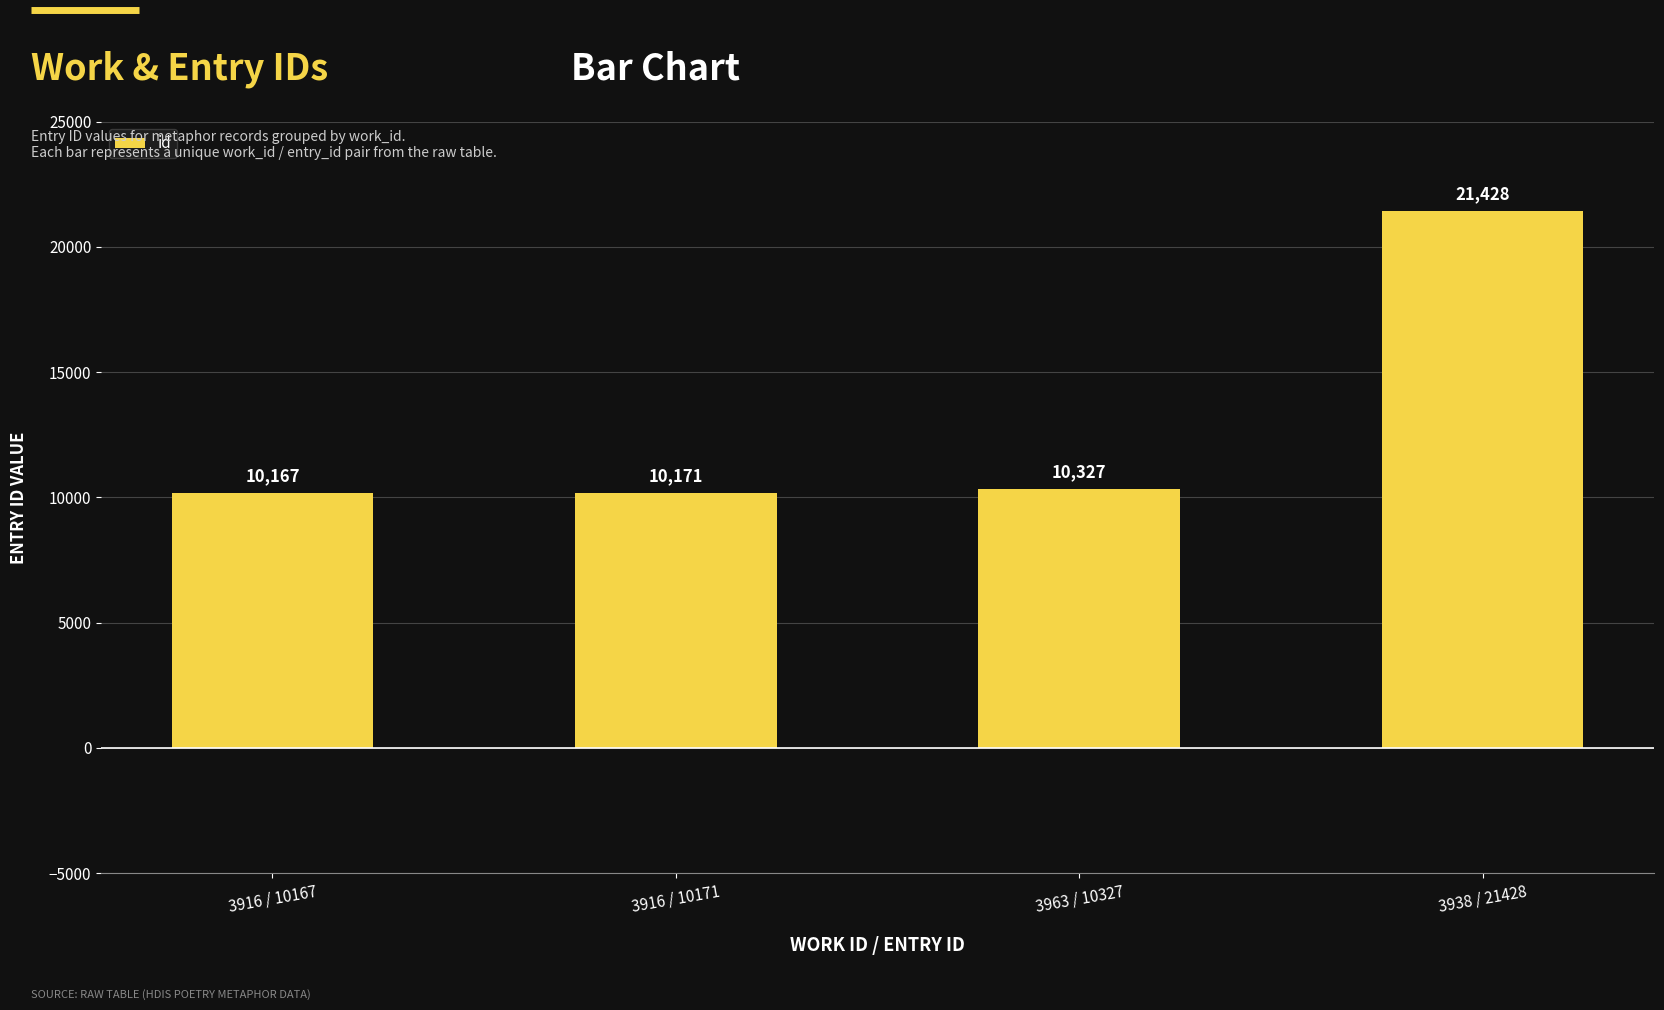

What position from the right is 3916 / 10167?

4